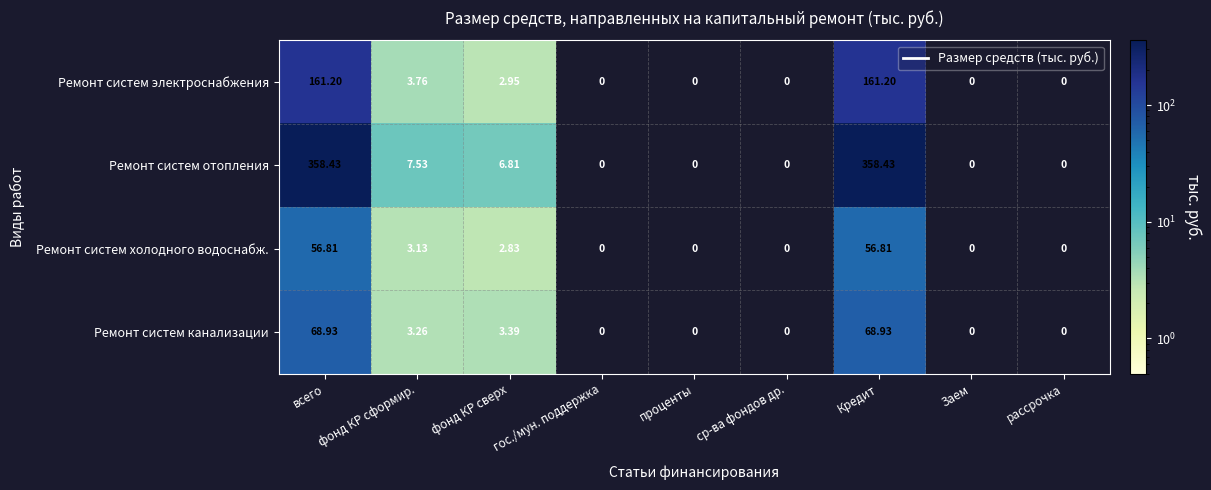

Is the value of Ремонт систем канализации at фонд КР сформир. greater than the value of Ремонт систем отопления at фонд КР сформир.?

No